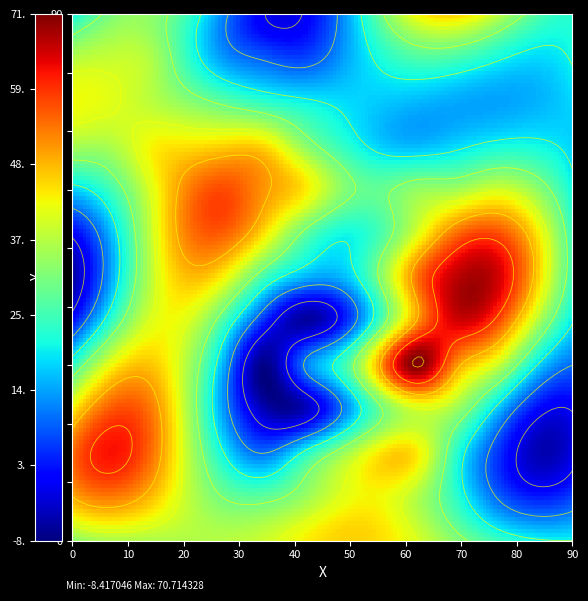

Read the 1071005 value at 1, to the nearest 5.

5